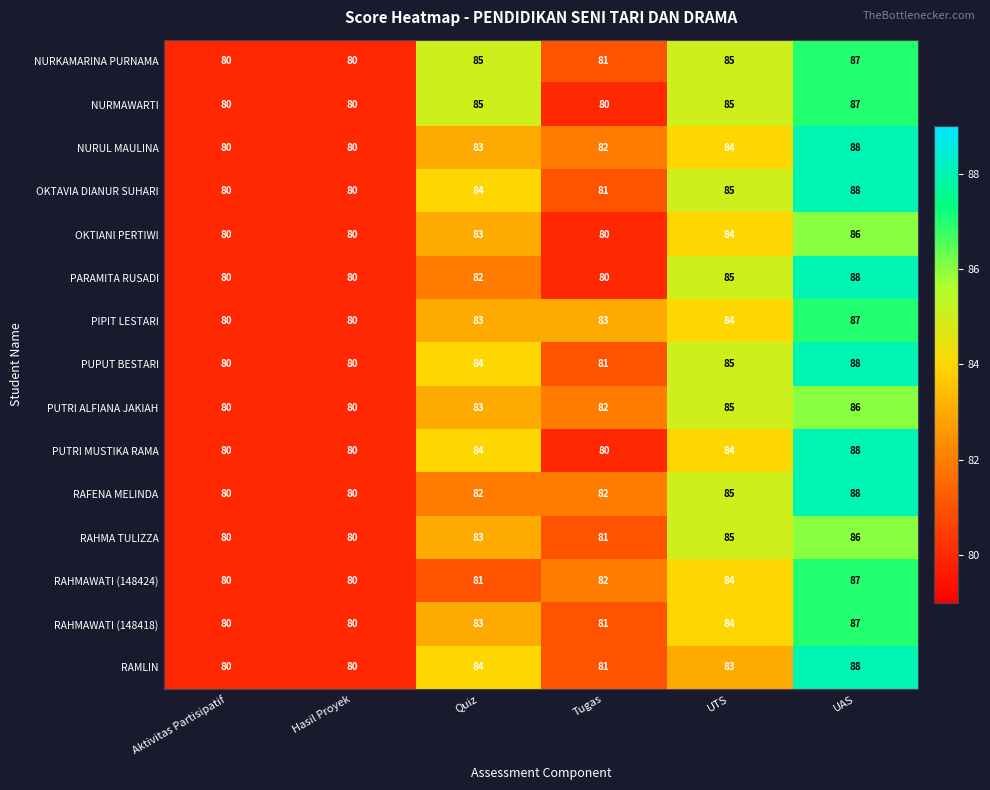

What is the highest value of the OKTIANI PERTIWI series?

86